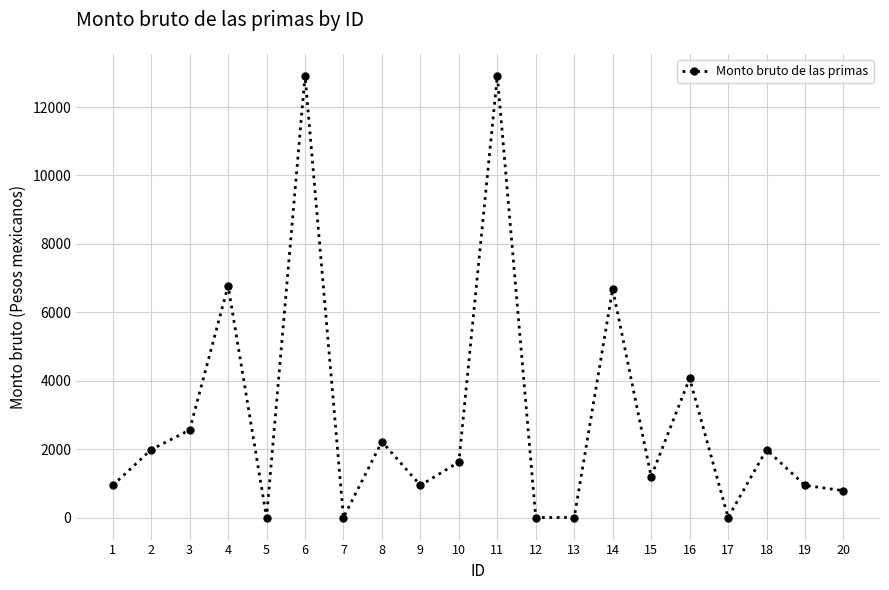

The value at 6 is 12912.4. True or false?

True